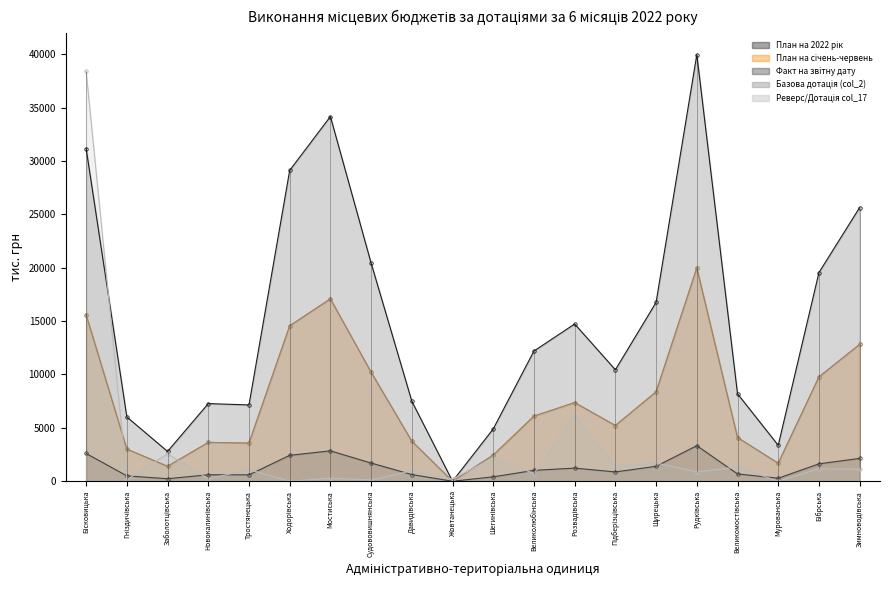

Between Гніздичівська and Мостиська, which series saw the biggest shift?

План на 2022 рік